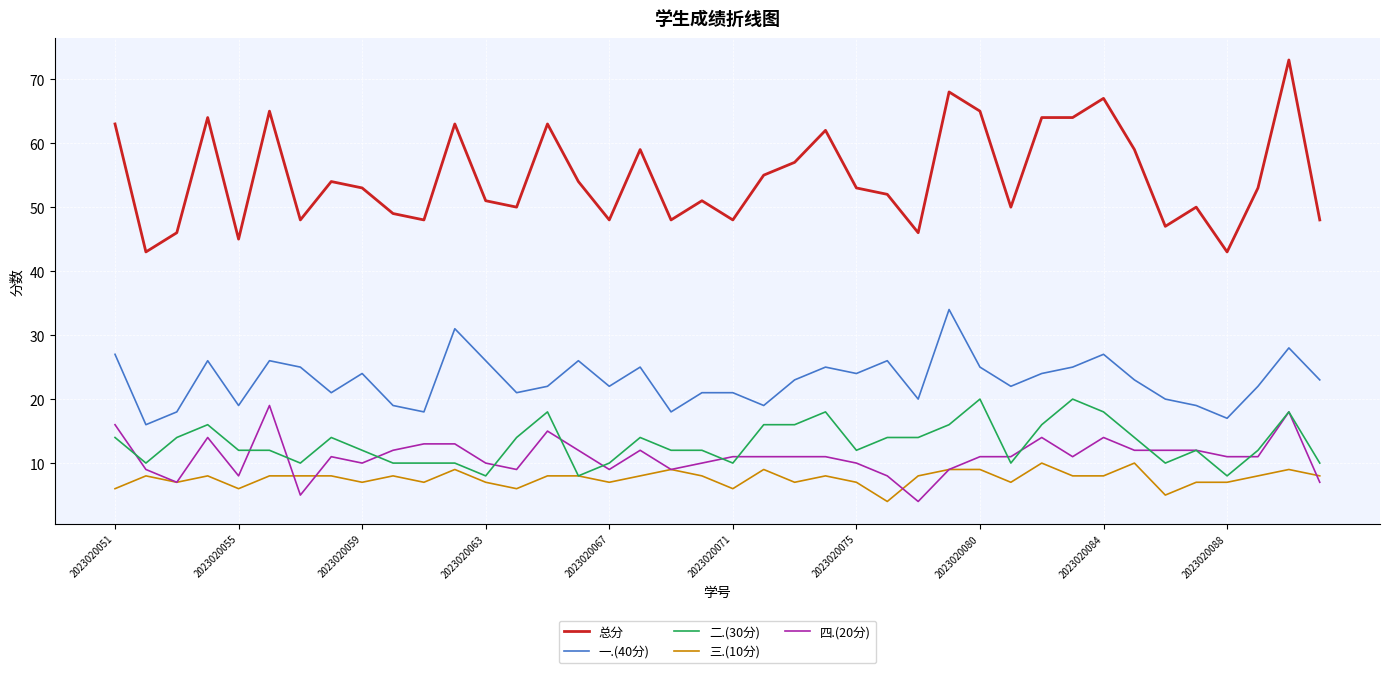

How many lines are shown in the chart?

5